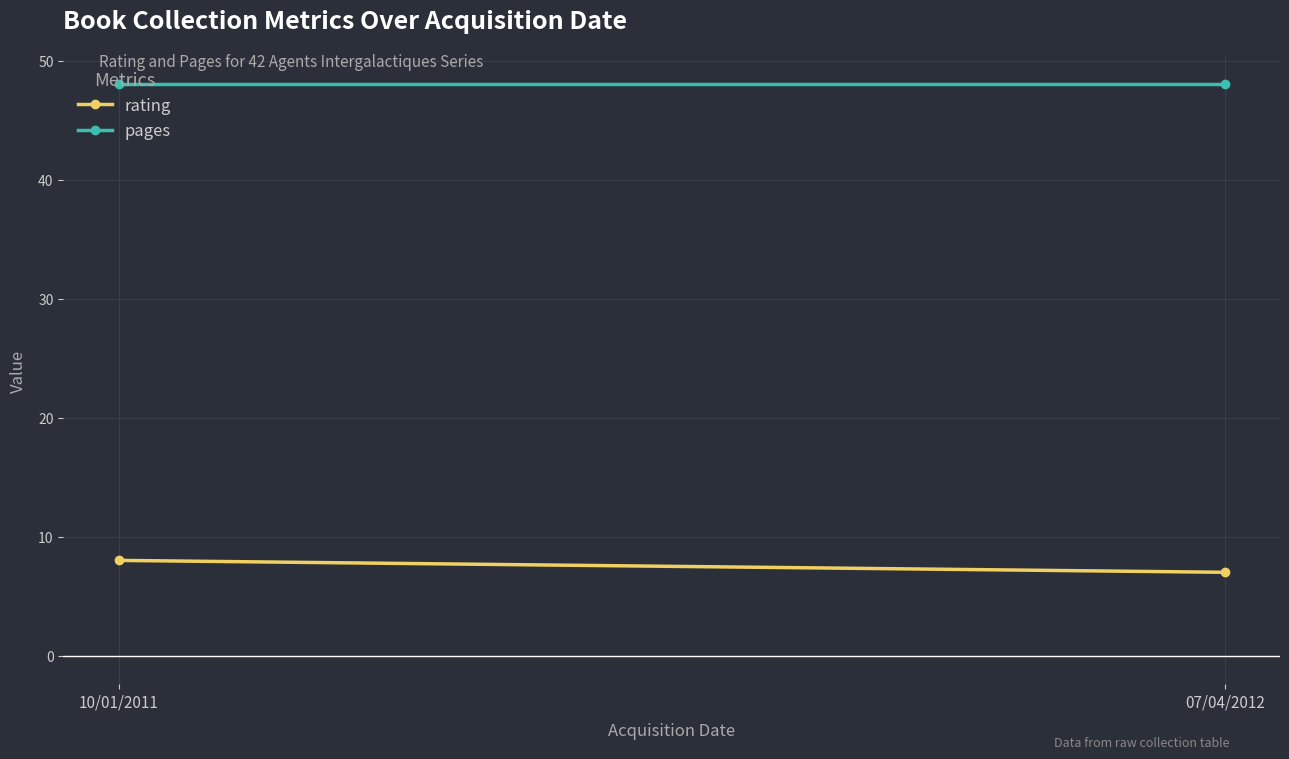

What are all the series names shown in the legend?

rating, pages